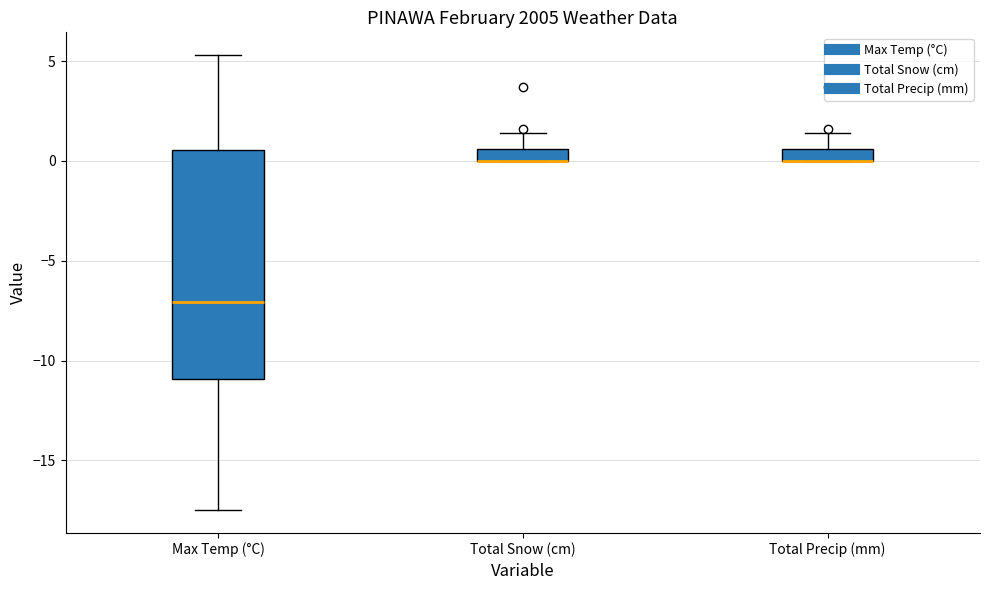

Where does the upper whisker of the box for Total Precip (mm) end on the y-axis? The values are not printed on the chart, so give them approximately, as read against the axis.

1.5